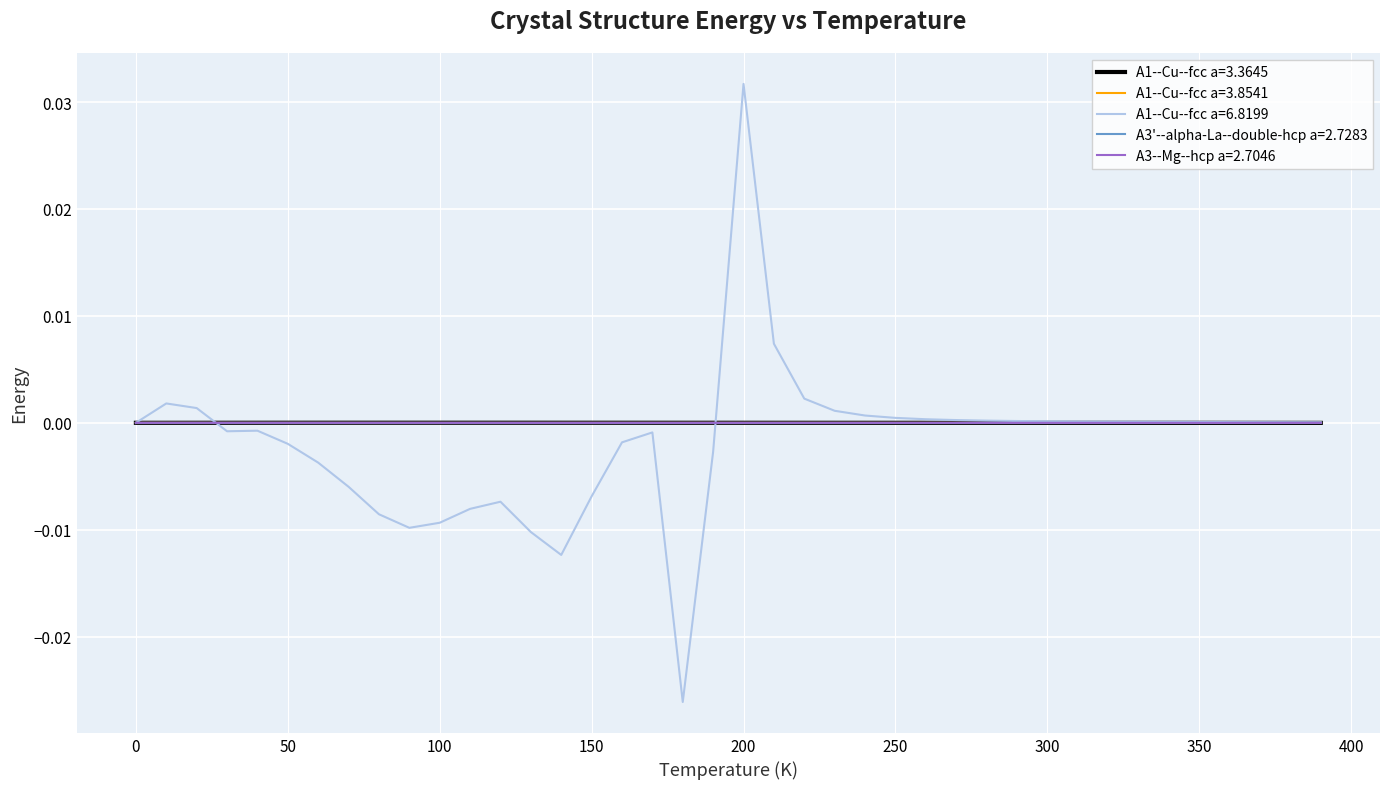

Which series has the largest range (max minus min)?

A1--Cu--fcc a=6.8199